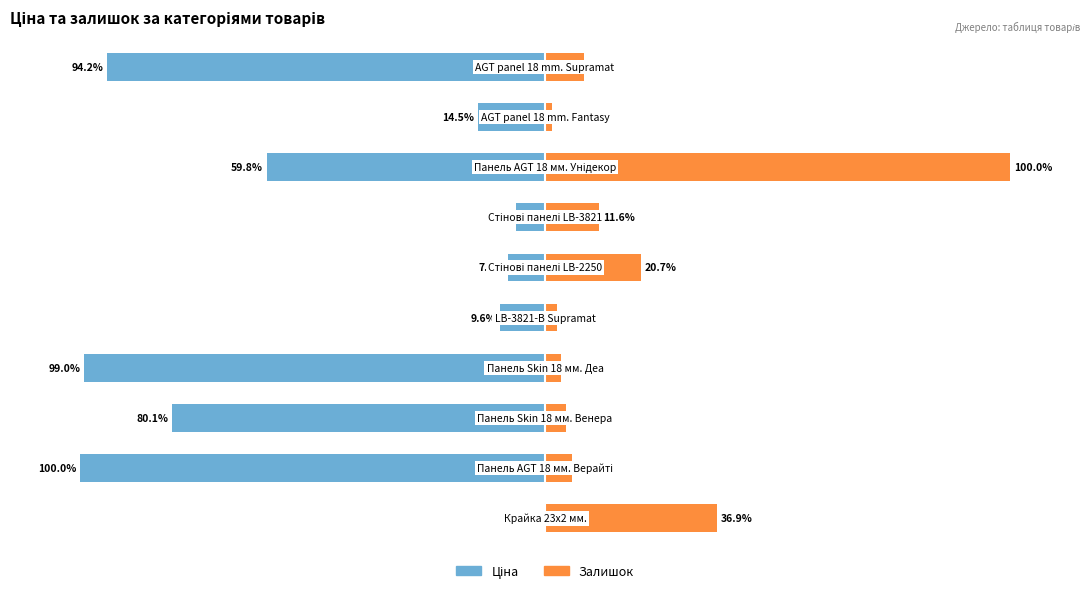

List the series in order of their peak value, lowest first.

Ціна, Залишок